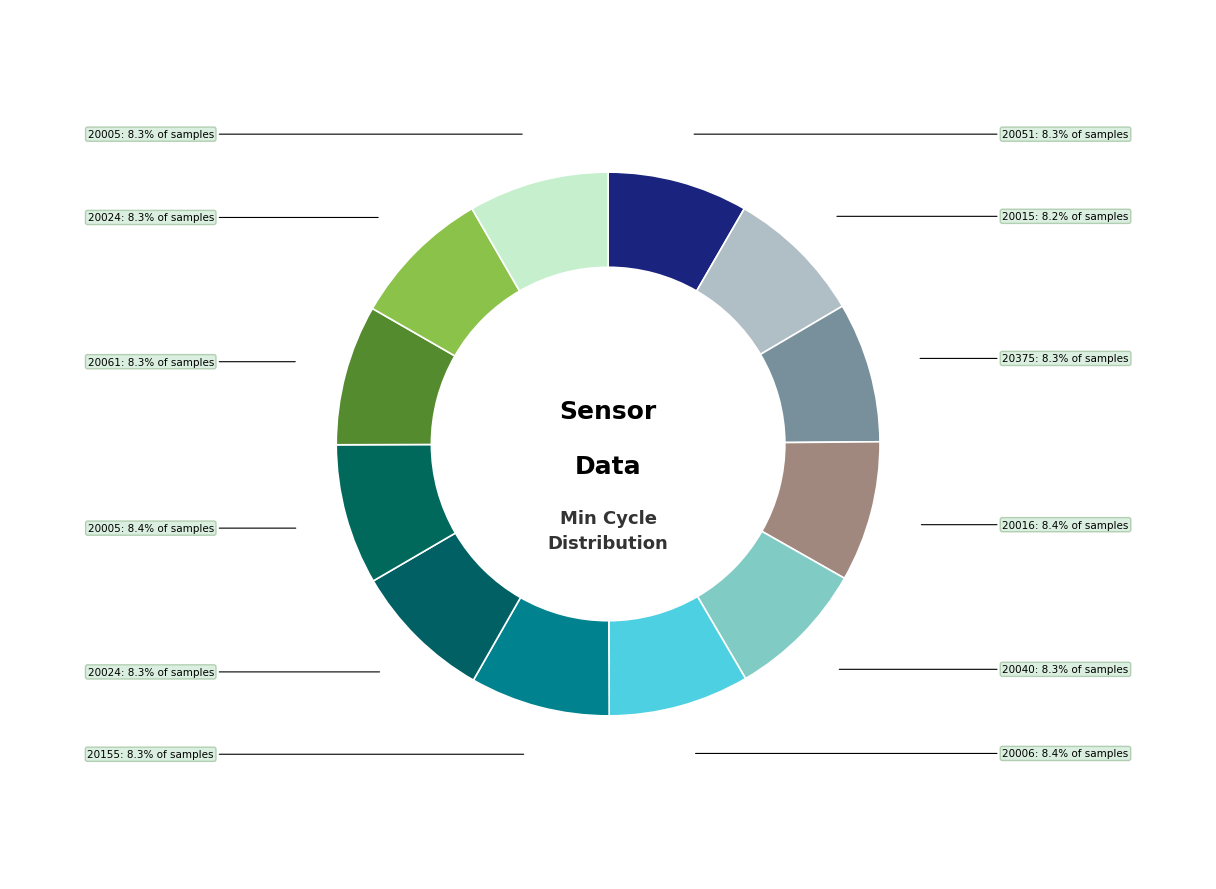

How many segments does this pie chart have?

12